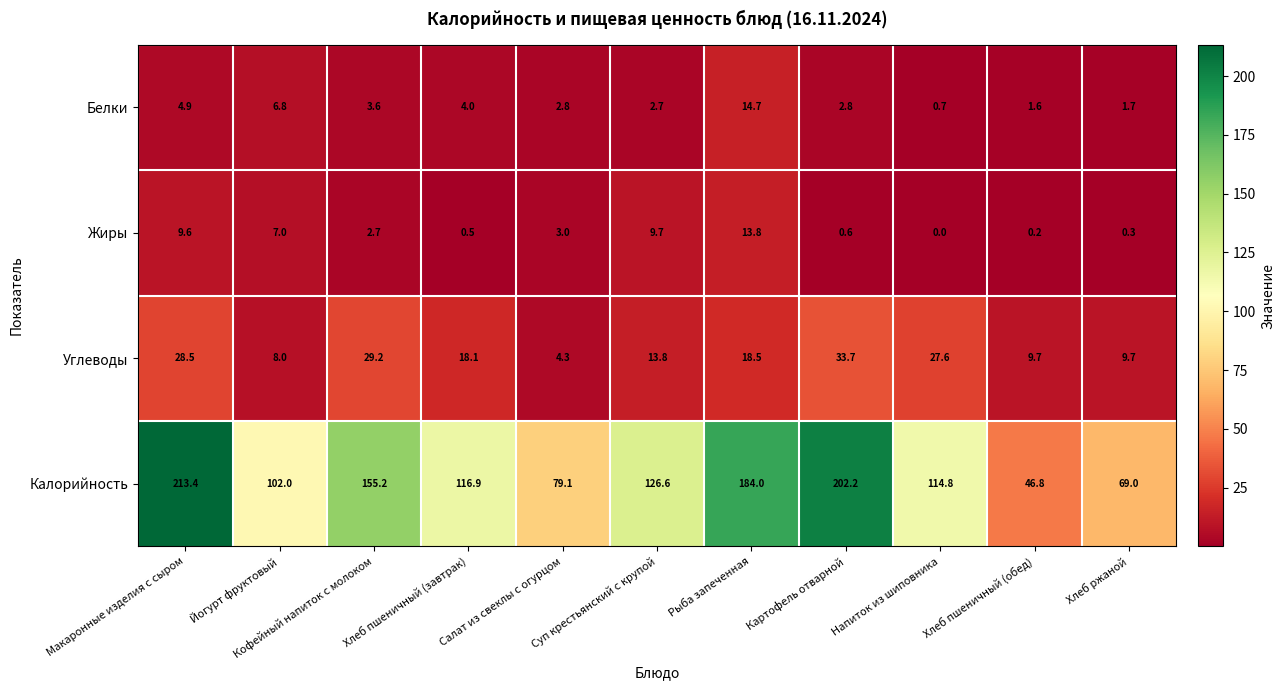

Where does the Жиры series first go above 2?

Макаронные изделия с сыром